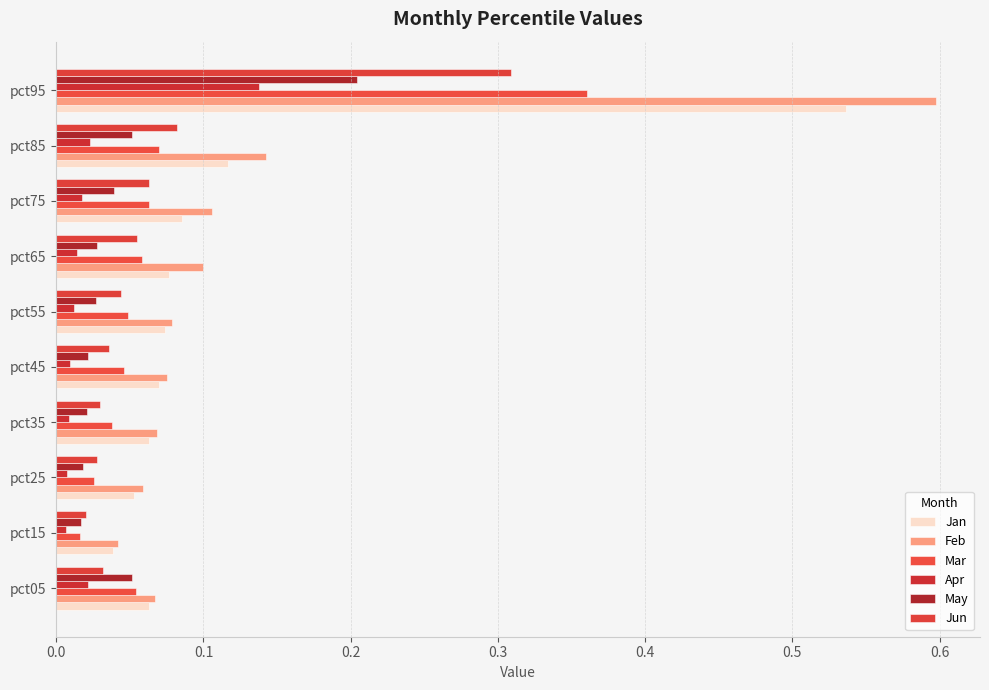

Rank the series by their maximum value, from lowest to highest.

Apr, May, Jun, Mar, Jan, Feb